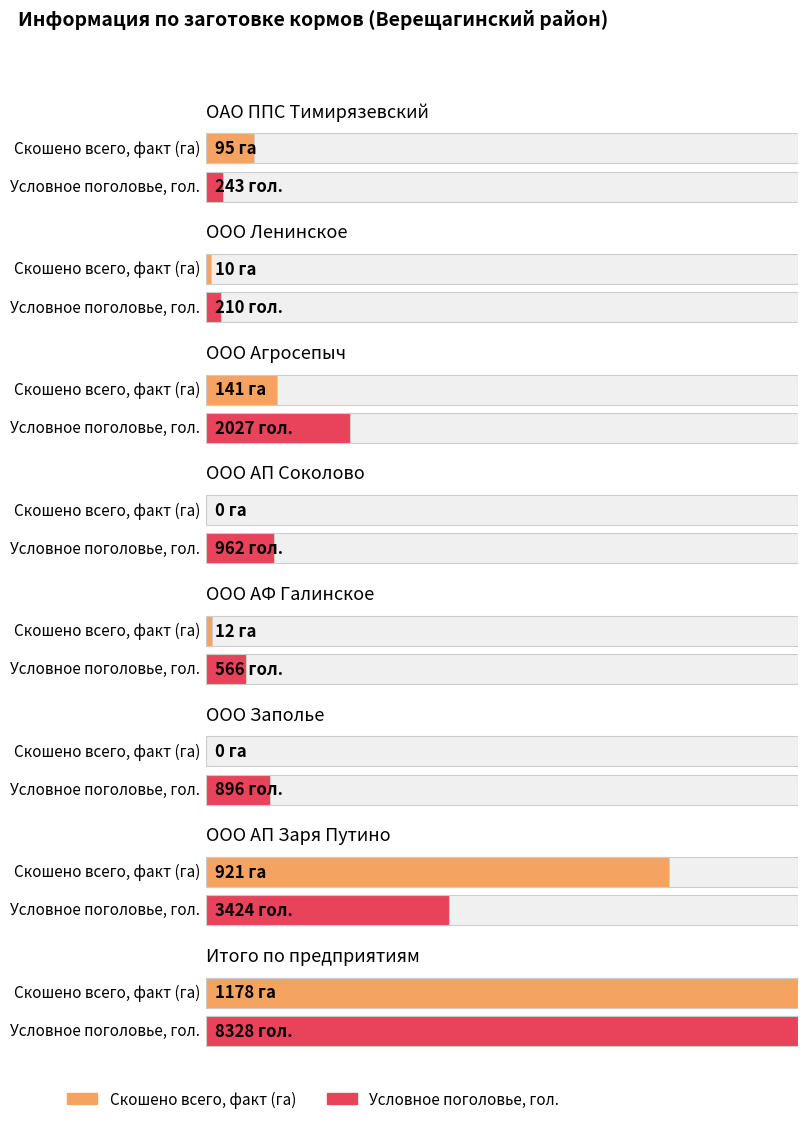

The Скошено всего, факт (га) series shows 161.2 at ОАО ППС Тимирязевский. True or false?

False